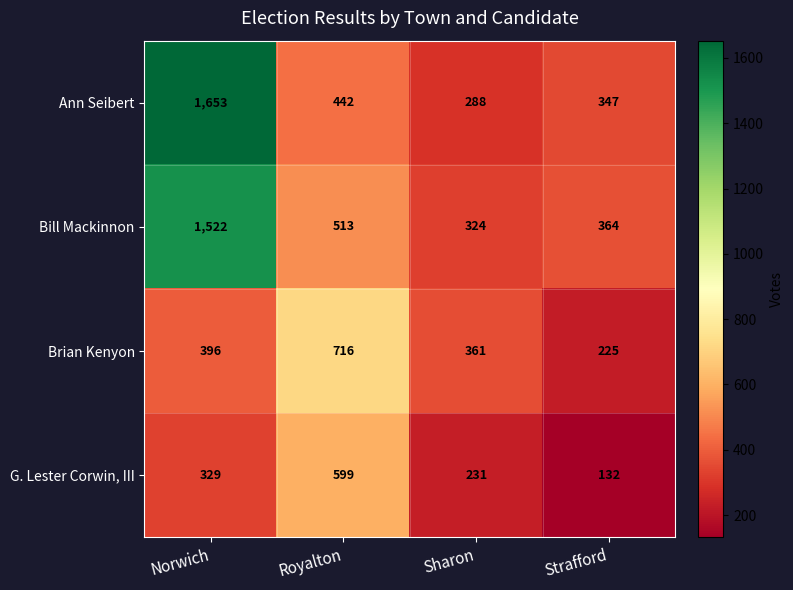

Which series changed the most between Norwich and Strafford?

Ann Seibert